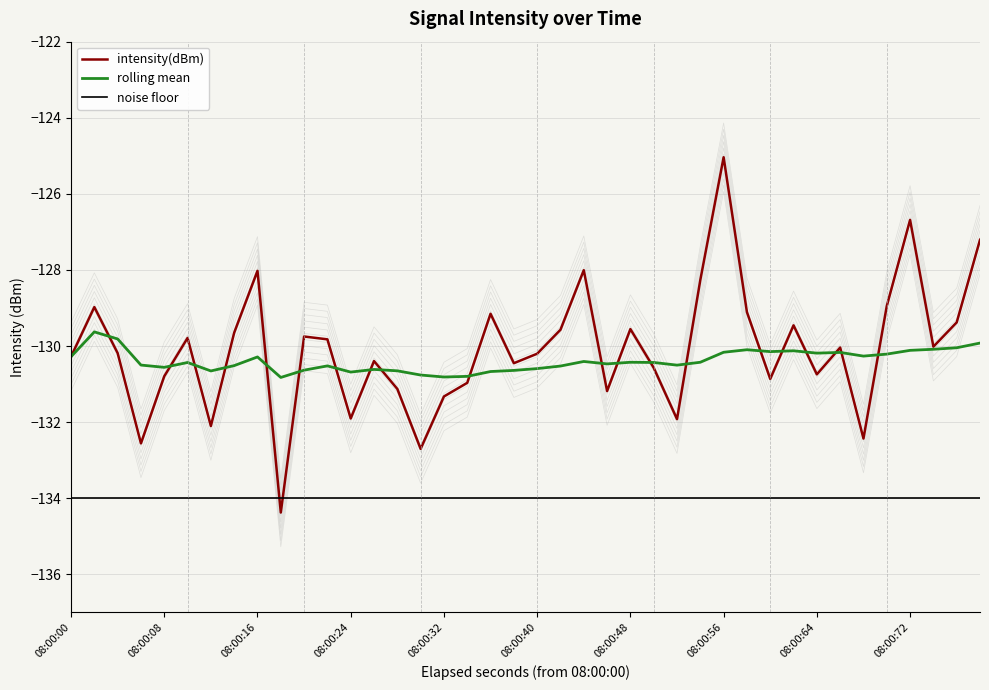

How many interior local peaks does the rolling mean series have?

10